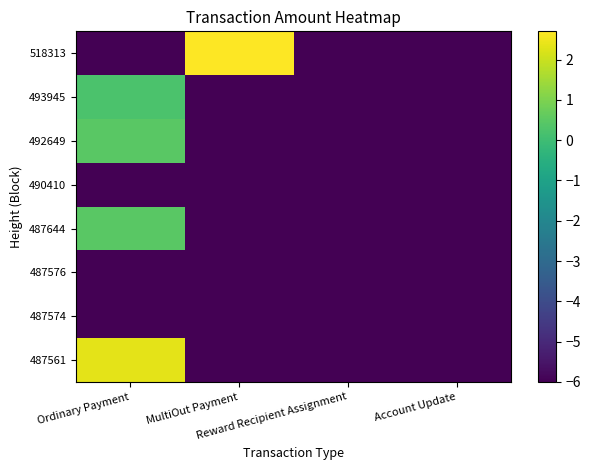

Which series has the largest total across all categories?

518313